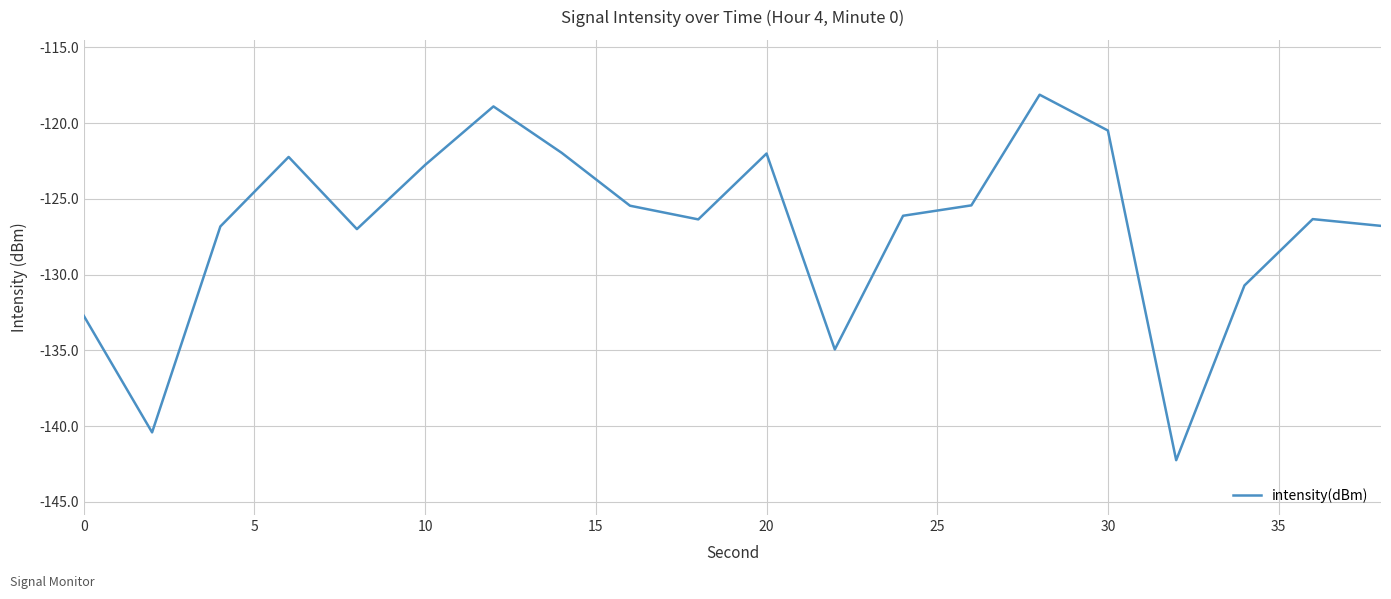

What is the difference between the second highest and second lowest values?

21.5